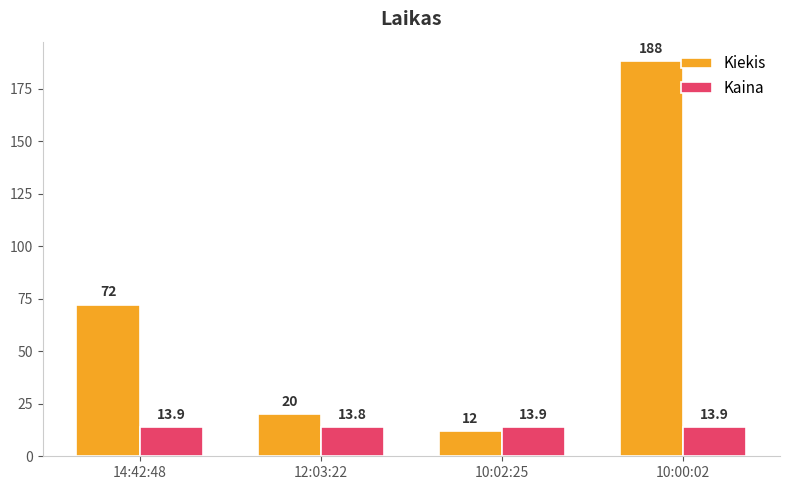

Reading left to right, what are all the values shown in this chart?

Kiekis: 14:42:48=72.0	12:03:22=20.0	10:02:25=12.0	10:00:02=188.0
Kaina: 14:42:48=13.9	12:03:22=13.8	10:02:25=13.9	10:00:02=13.9